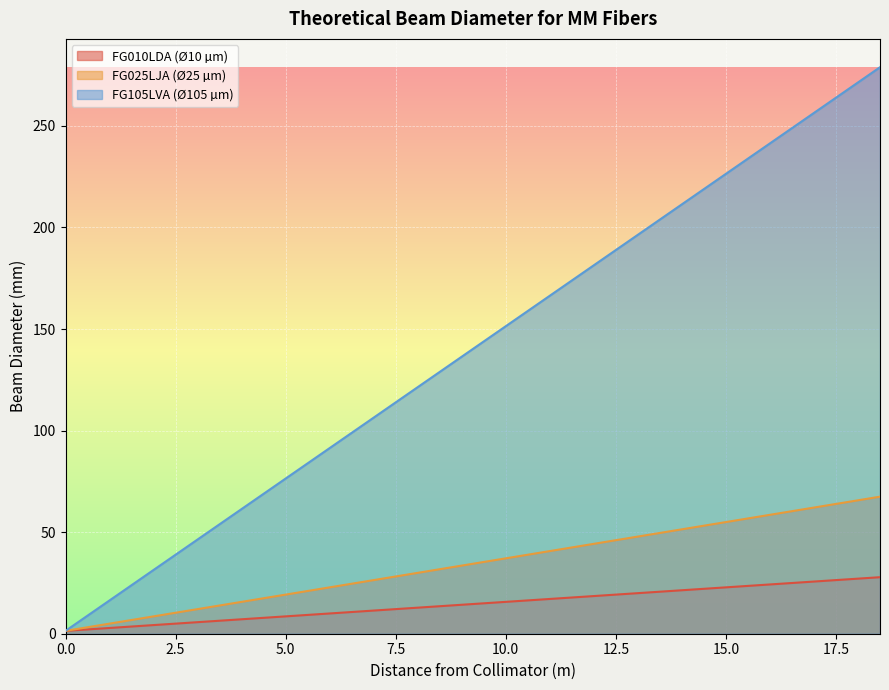

What are all the series names shown in the legend?

FG010LDA (Ø10 µm), FG025LJA (Ø25 µm), FG105LVA (Ø105 µm)